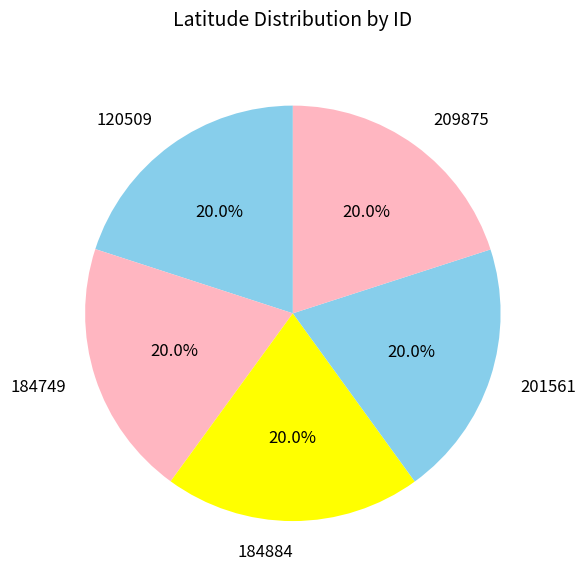

What percentage is the 201561 slice, to the nearest percent?

20%